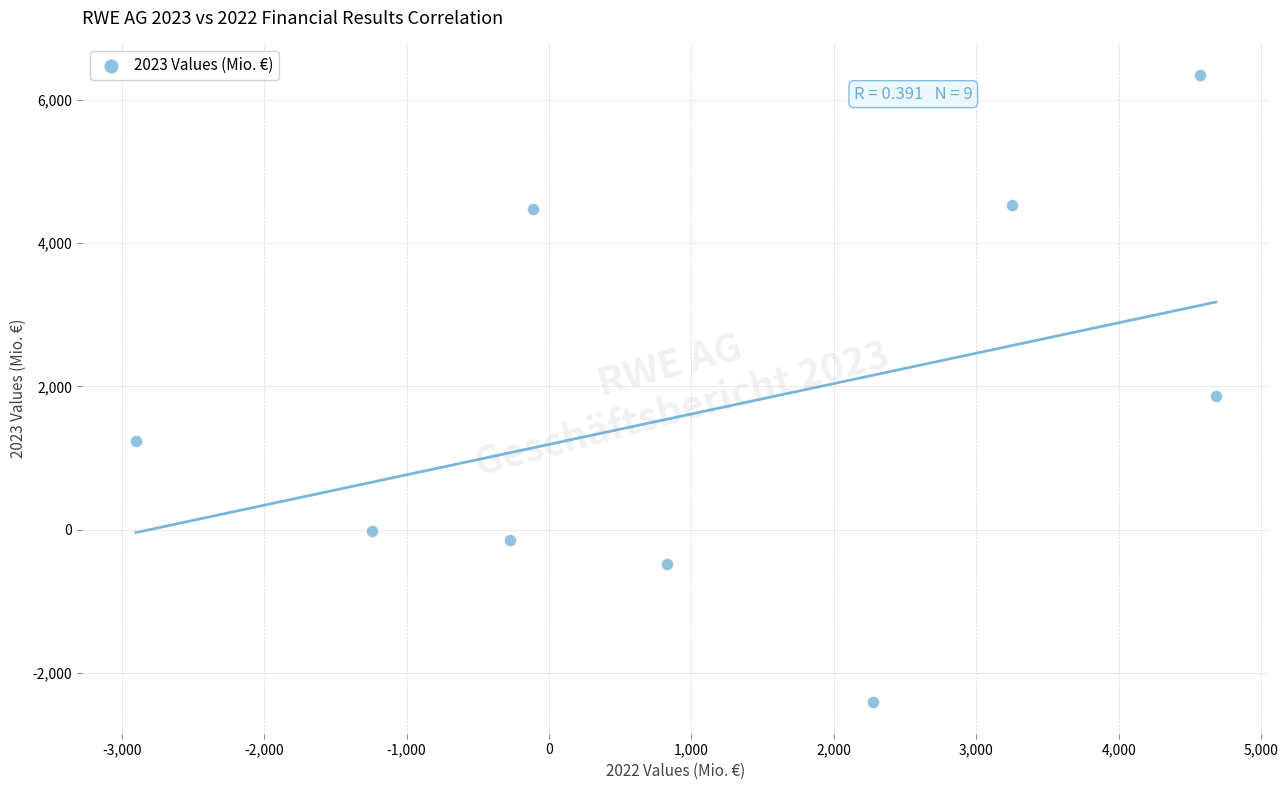

What Y value in the scatter plot is closest to 1970?

1867